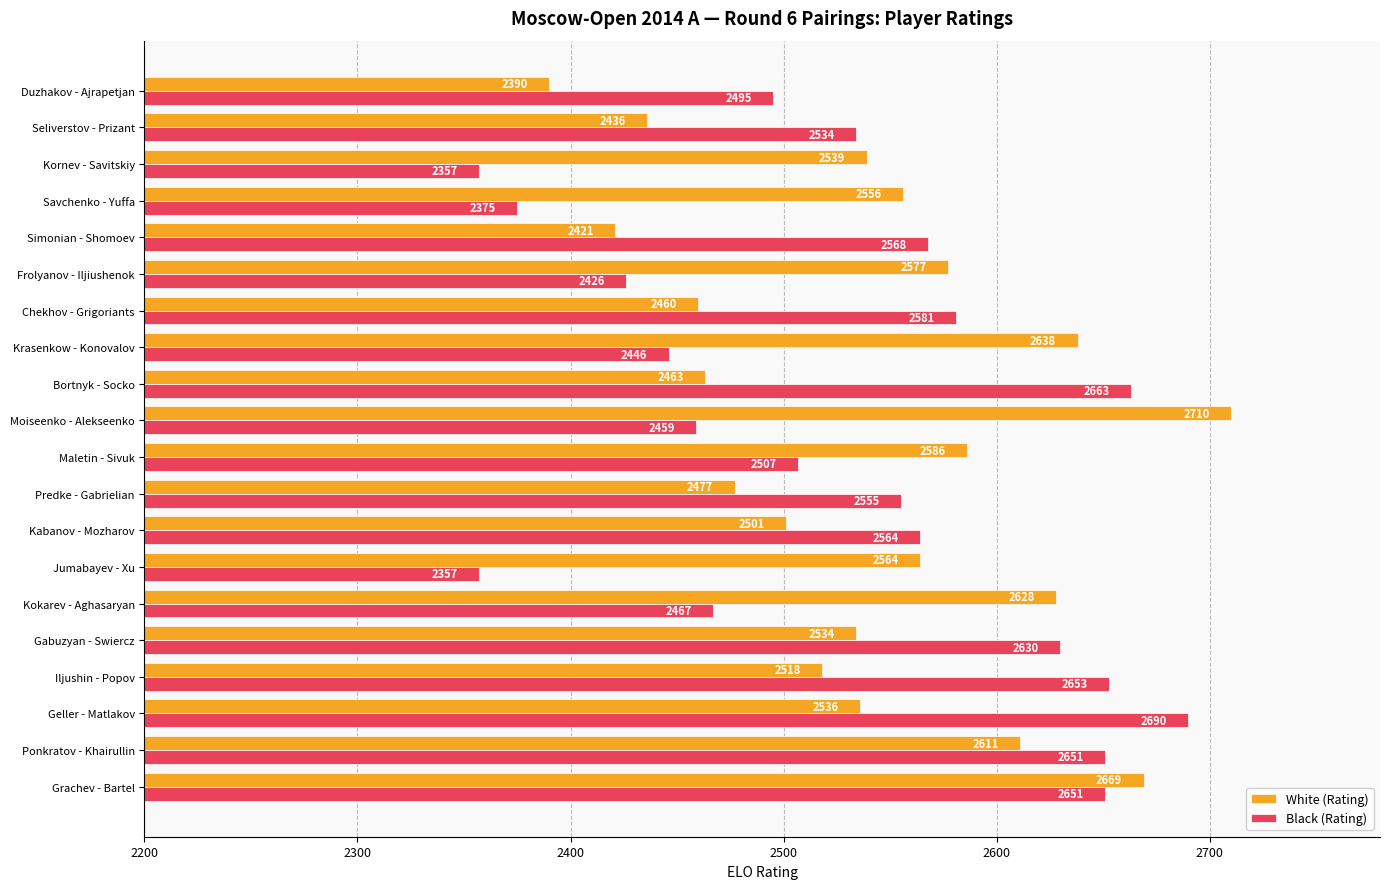

What is the total value across all series at Bortnyk - Socko?

5126